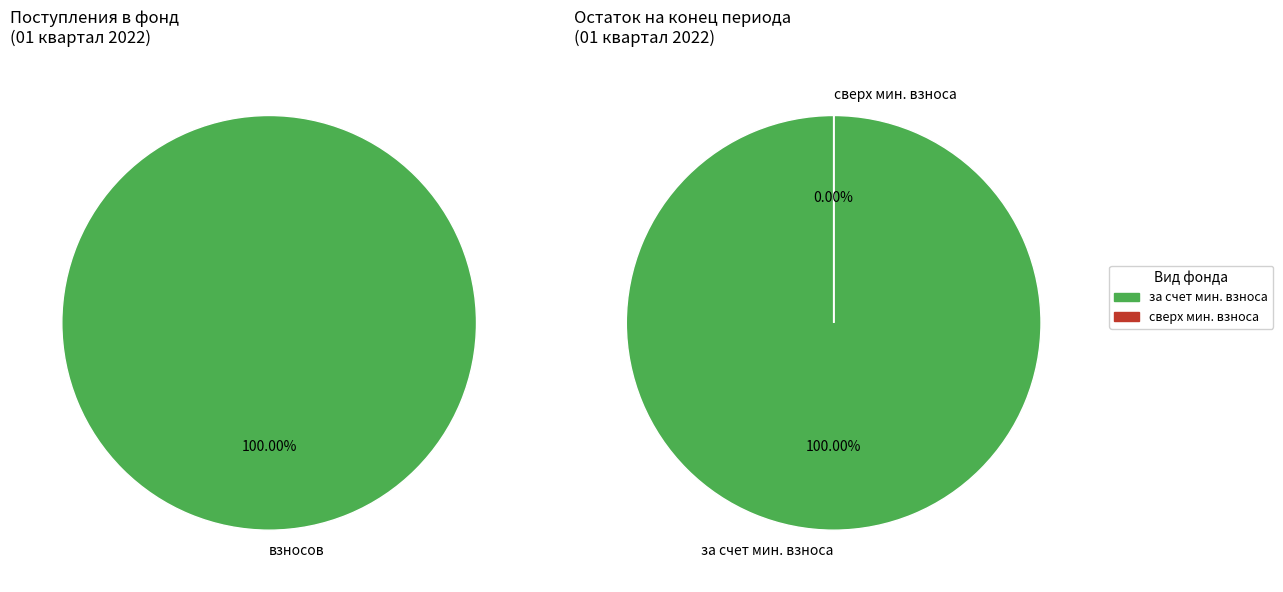

Is it true that за счет минимального взноса is 93% of the pie?

False